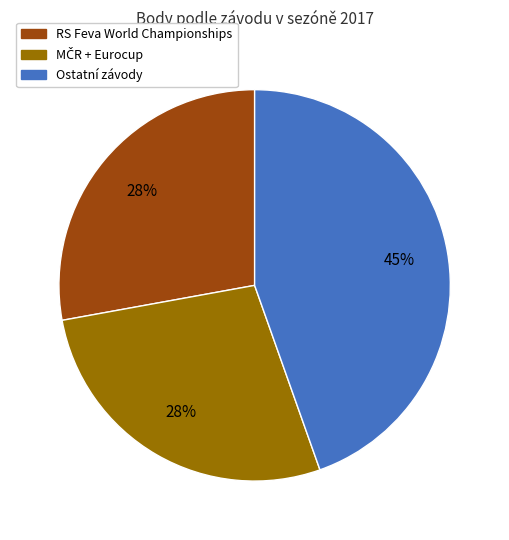

To the nearest percent, what is the difference between the largest and smallest slice percentages?

17%